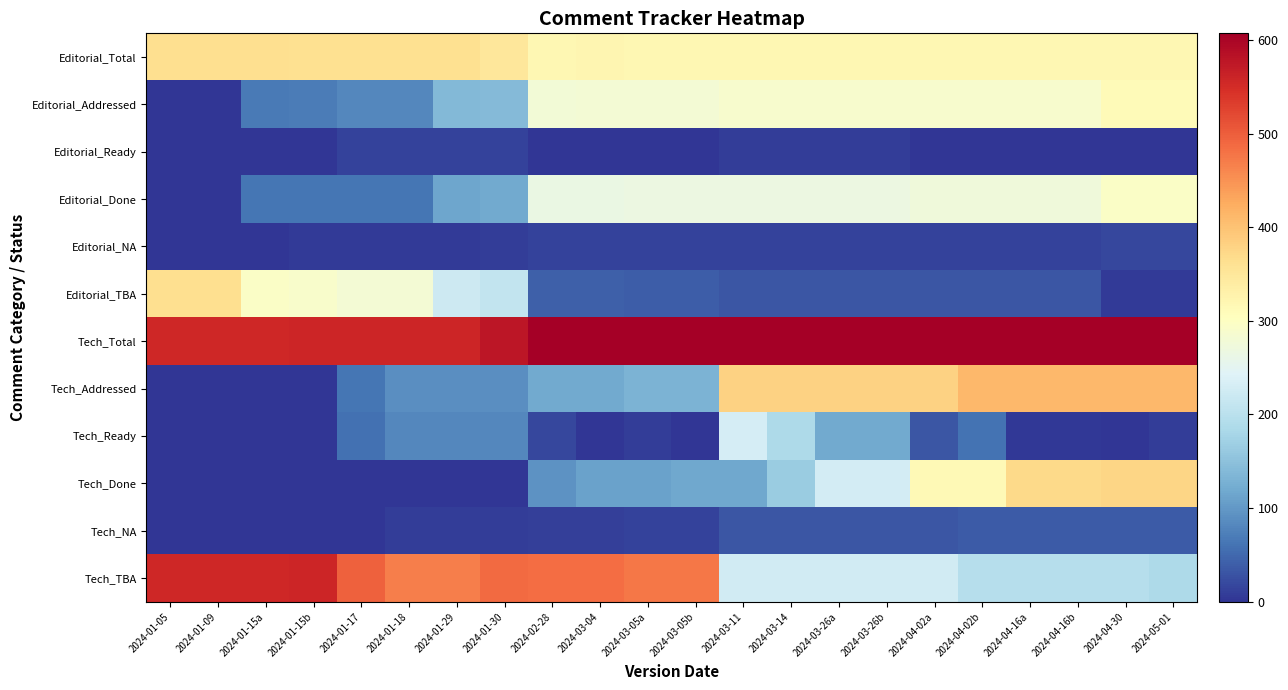

What is the total value across all series at 2024-04-02a?

2520